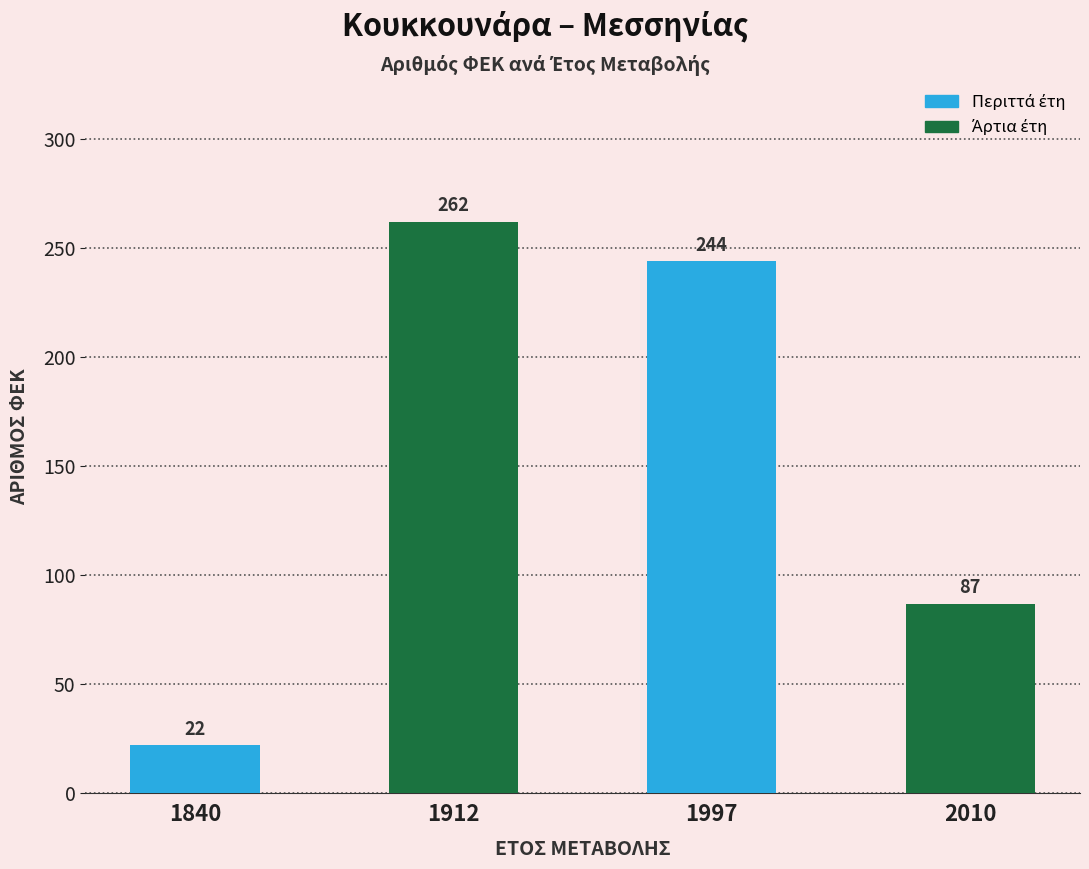

How many categories are shown in the chart?

4